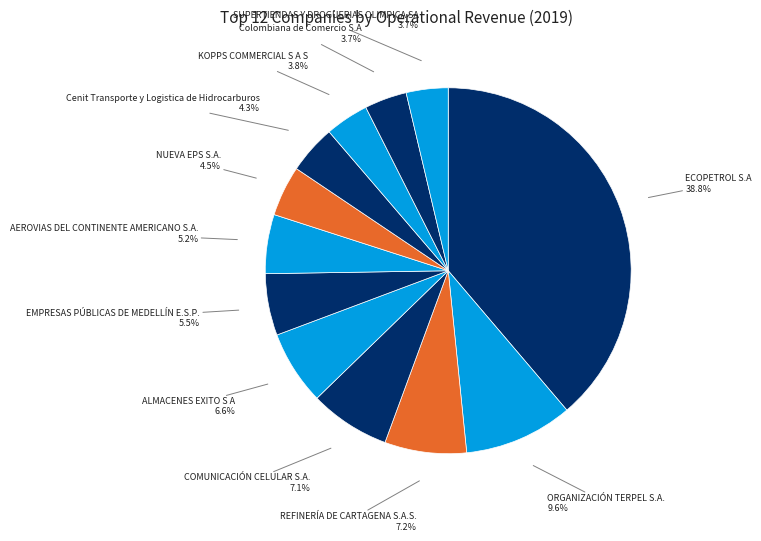

Combined, do COMUNICACIÓN CELULAR S.A. and ECOPETROL S.A account for over 50%?

No